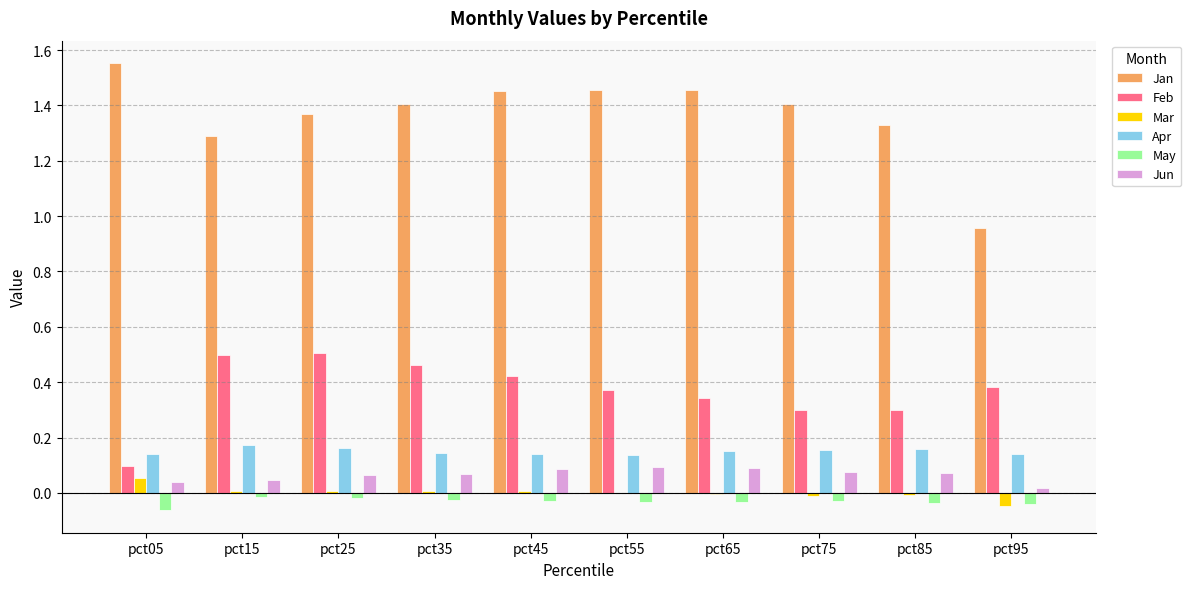

The Jun series shows 0.0 at pct65. True or false?

False